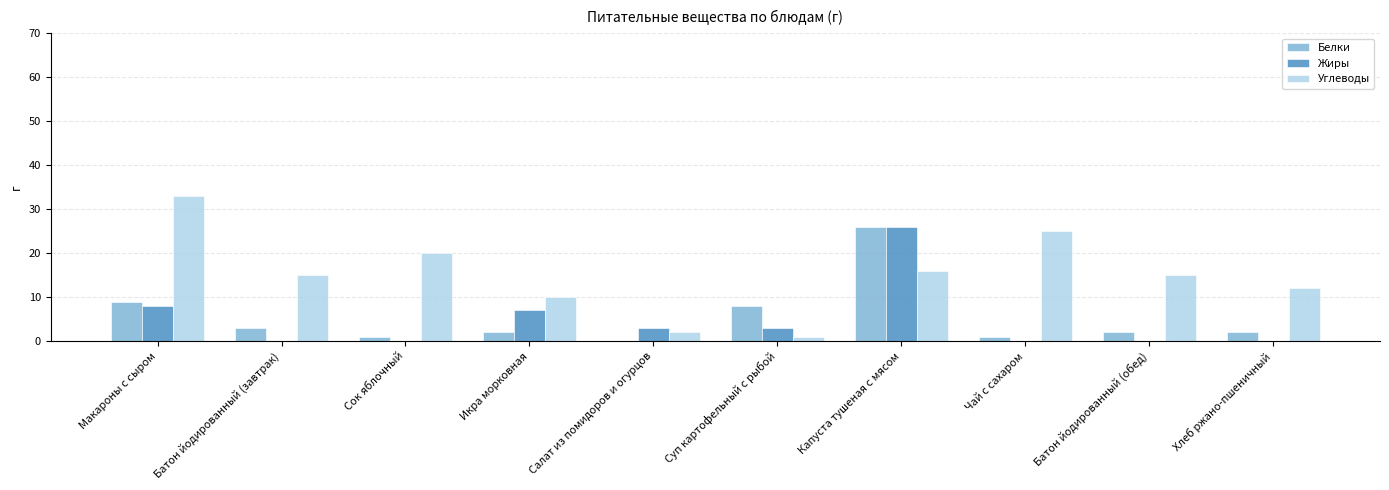

What is the sum of all Углеводы values?

149